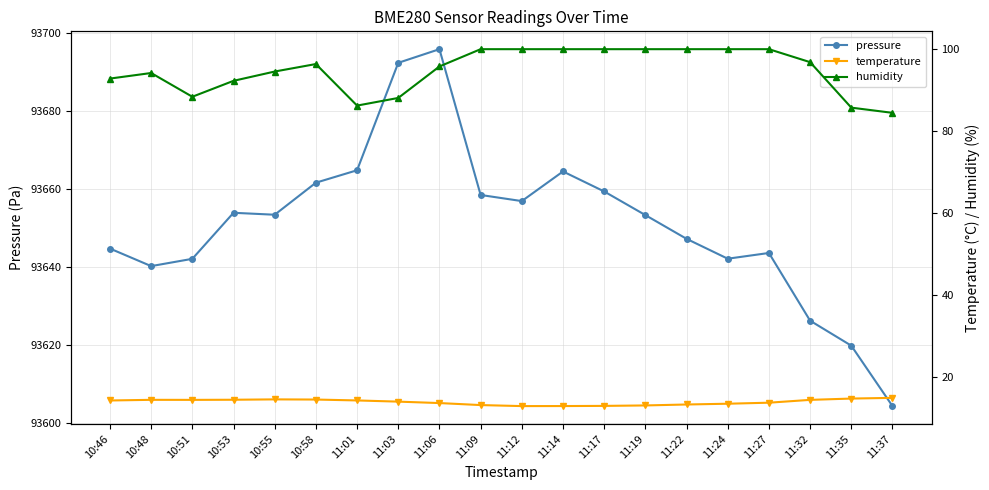

At how many categories does at least one series exceed 84781?

20